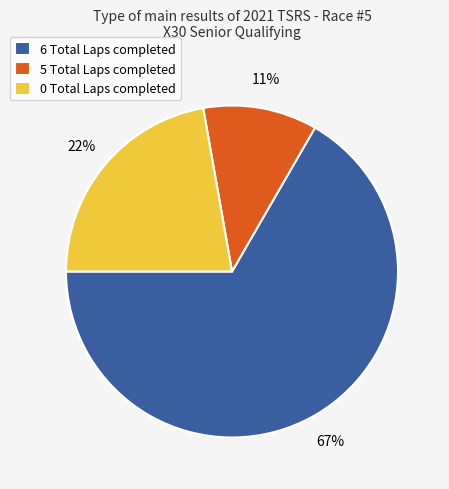

Does 5 Total Laps completed account for over 50% of the chart?

No